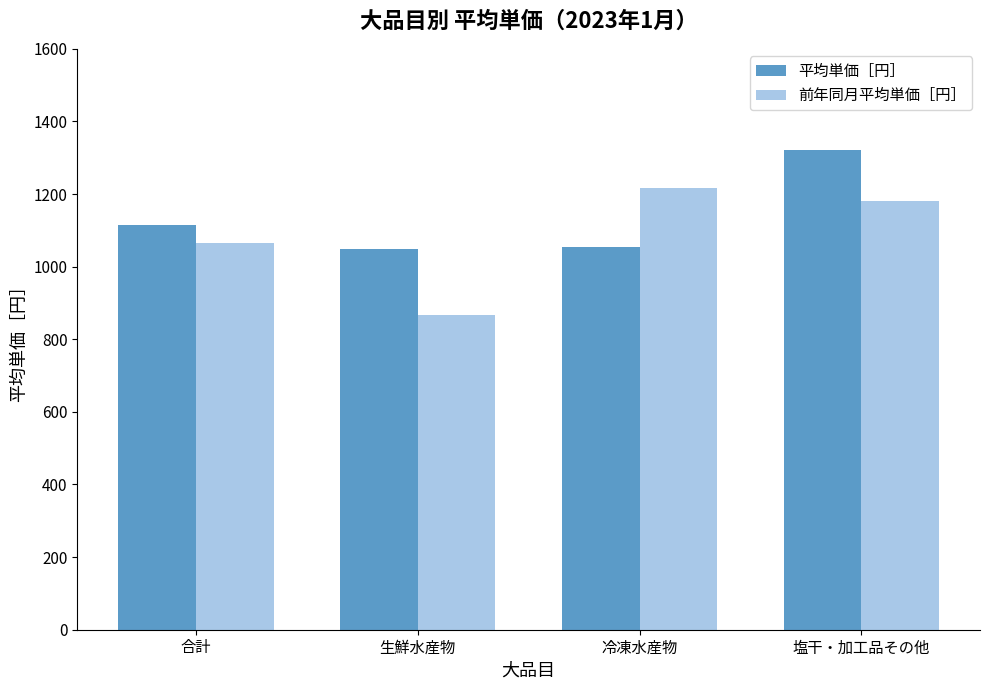

At which category does the chart reach its peak across all series?

塩干・加工品その他